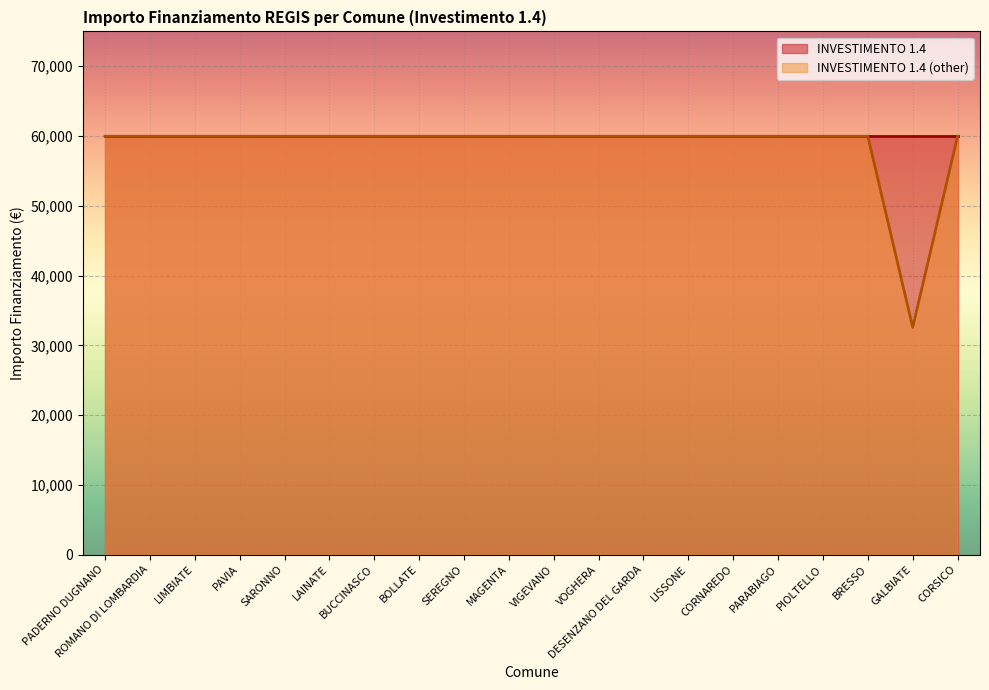

What is the value of the 6th point from the left?

59966